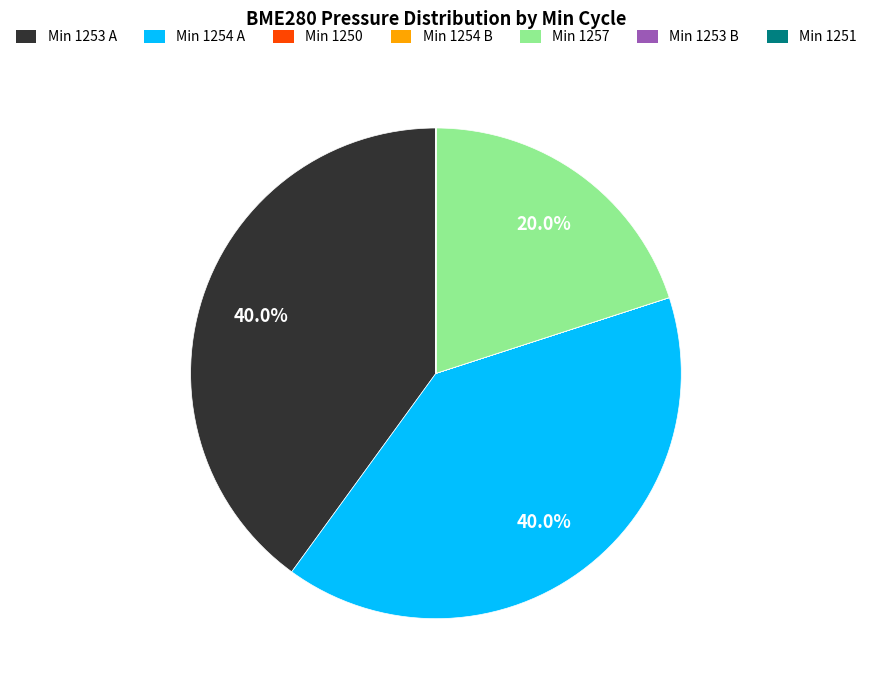

Is there any slice that represents more than half of the pie?

No